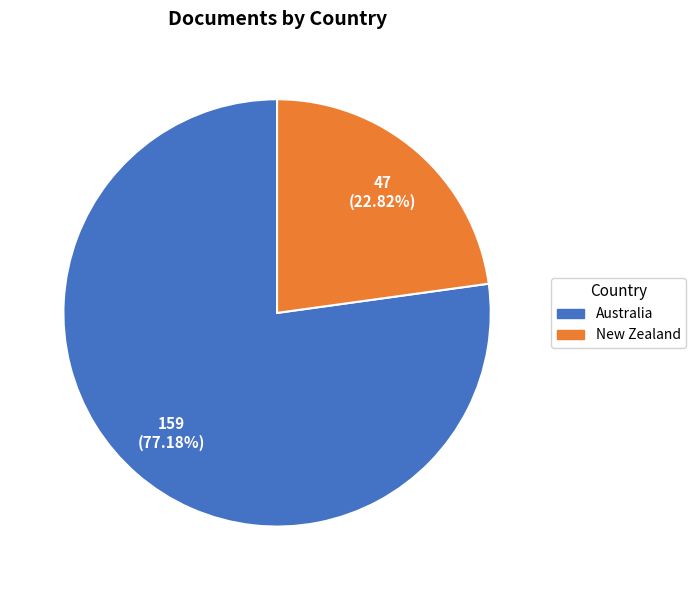

Combined, what portion of the pie is Australia and New Zealand?

100.0%